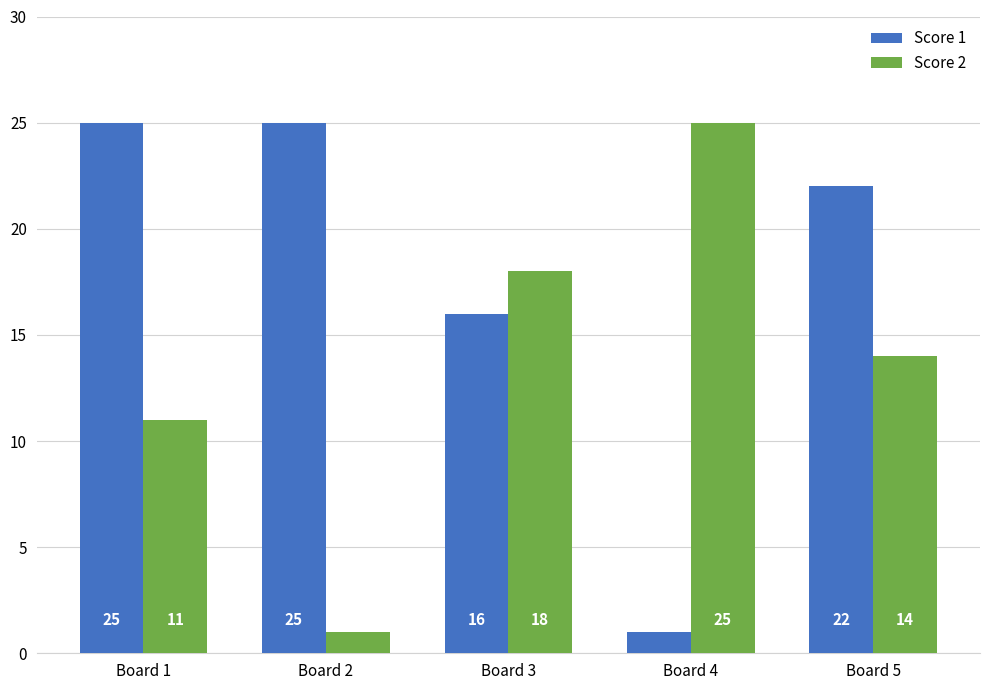

True or false: Score 2 has a value of 11 at Board 1.

True